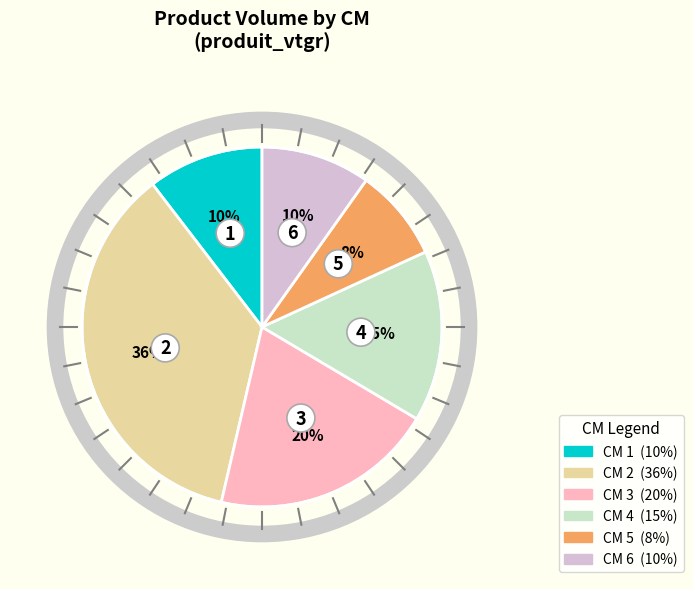

How many segments does this pie chart have?

6